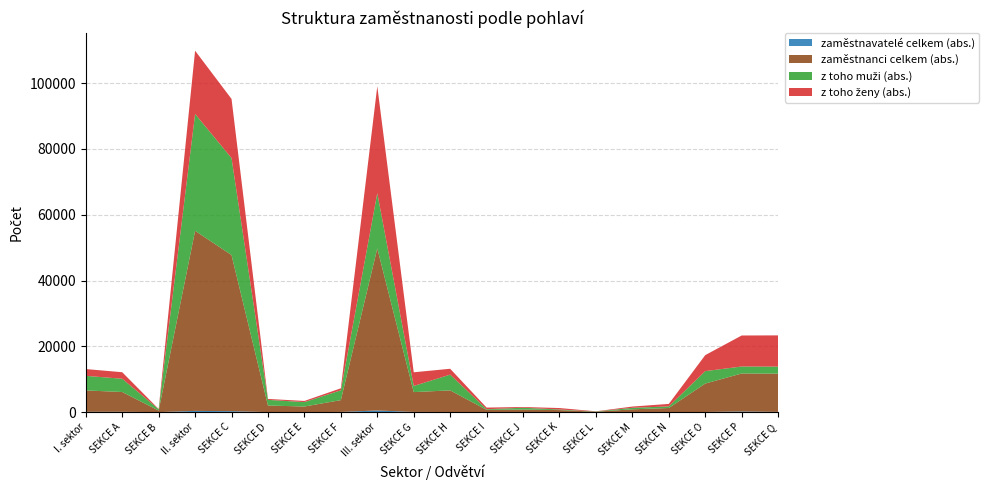

Reading left to right, extract all data points from this chart.

zaměstnavatelé celkem (abs.): I. sektor=107	SEKCE A=105	SEKCE B=2	II. sektor=374	SEKCE C=292	SEKCE D=8	SEKCE E=17	SEKCE F=57	III. sektor=502	SEKCE G=65	SEKCE H=41	SEKCE I=15	SEKCE J=9	SEKCE K=5	SEKCE L=3	SEKCE M=16	SEKCE N=17	SEKCE O=47	SEKCE P=201	SEKCE Q=70
zaměstnanci celkem (abs.): I. sektor=6491	SEKCE A=6013	SEKCE B=478	II. sektor=54738	SEKCE C=47451	SEKCE D=2001	SEKCE E=1692	SEKCE F=3594	III. sektor=49268	SEKCE G=6024	SEKCE H=6569	SEKCE I=683	SEKCE J=774	SEKCE K=620	SEKCE L=120	SEKCE M=839	SEKCE N=1240	SEKCE O=8639	SEKCE P=11546	SEKCE Q=11629
z toho muži (abs.): I. sektor=4428	SEKCE A=4029	SEKCE B=399	II. sektor=35517	SEKCE C=29478	SEKCE D=1718	SEKCE E=1332	SEKCE F=2989	III. sektor=16793	SEKCE G=1864	SEKCE H=4795	SEKCE I=193	SEKCE J=555	SEKCE K=175	SEKCE L=68	SEKCE M=460	SEKCE N=484	SEKCE O=3780	SEKCE P=2120	SEKCE Q=2138
z toho ženy (abs.): I. sektor=2063	SEKCE A=1984	SEKCE B=79	II. sektor=19221	SEKCE C=17973	SEKCE D=283	SEKCE E=360	SEKCE F=605	III. sektor=32475	SEKCE G=4160	SEKCE H=1774	SEKCE I=490	SEKCE J=219	SEKCE K=445	SEKCE L=52	SEKCE M=379	SEKCE N=756	SEKCE O=4859	SEKCE P=9426	SEKCE Q=9491